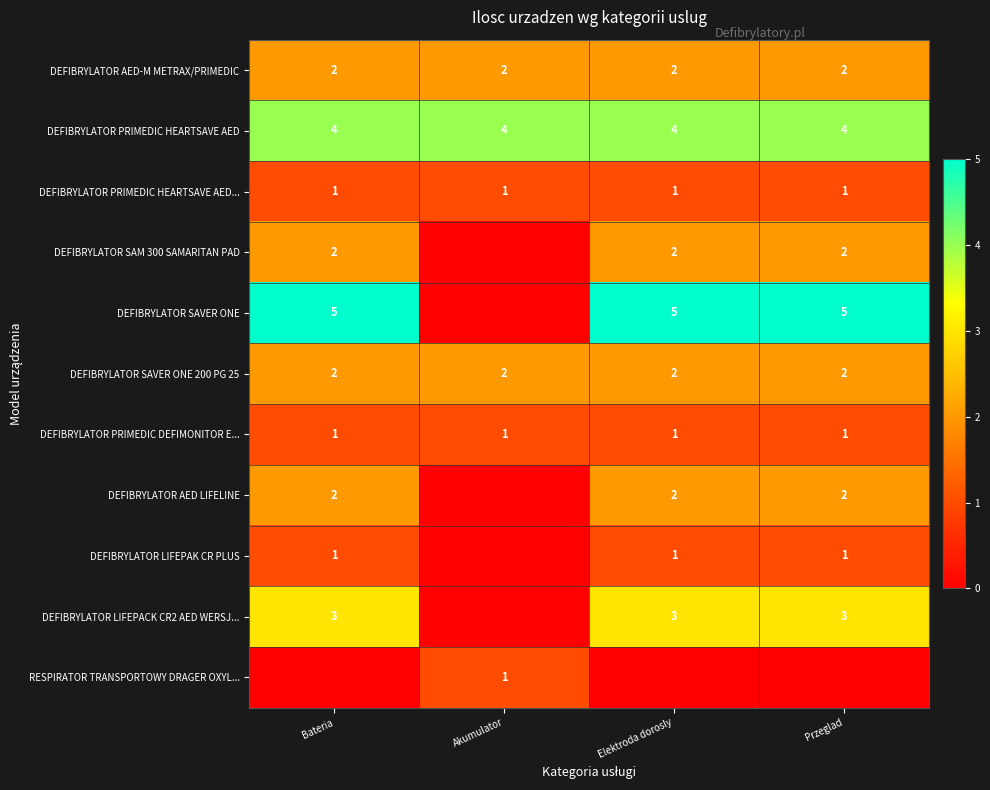

Is it true that DEFIBRYLATOR PRIMEDIC DEFIMONITOR E... equals 0 at Akumulator?

False